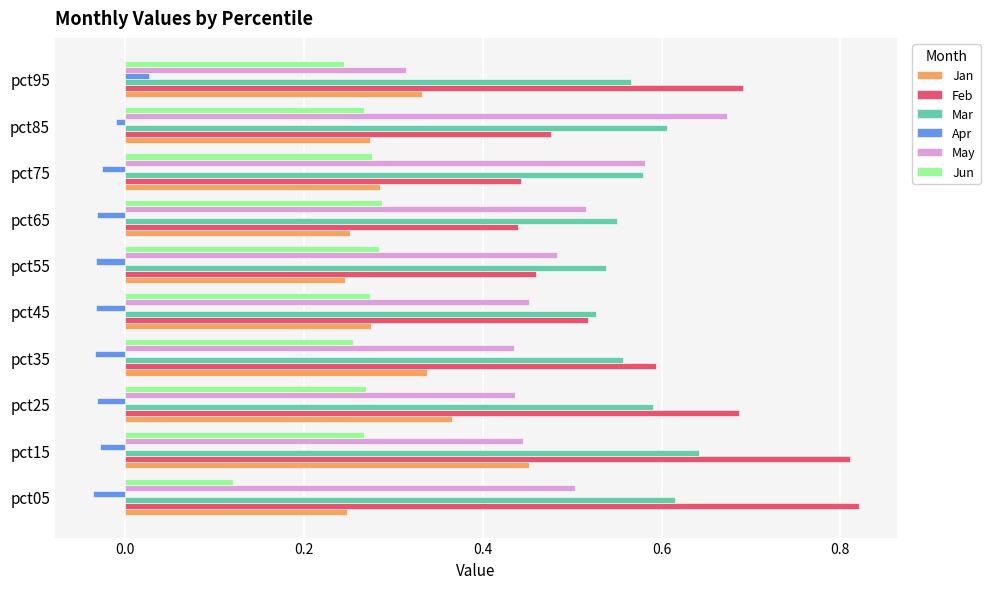

Which category has the lowest value in the May series?

pct95